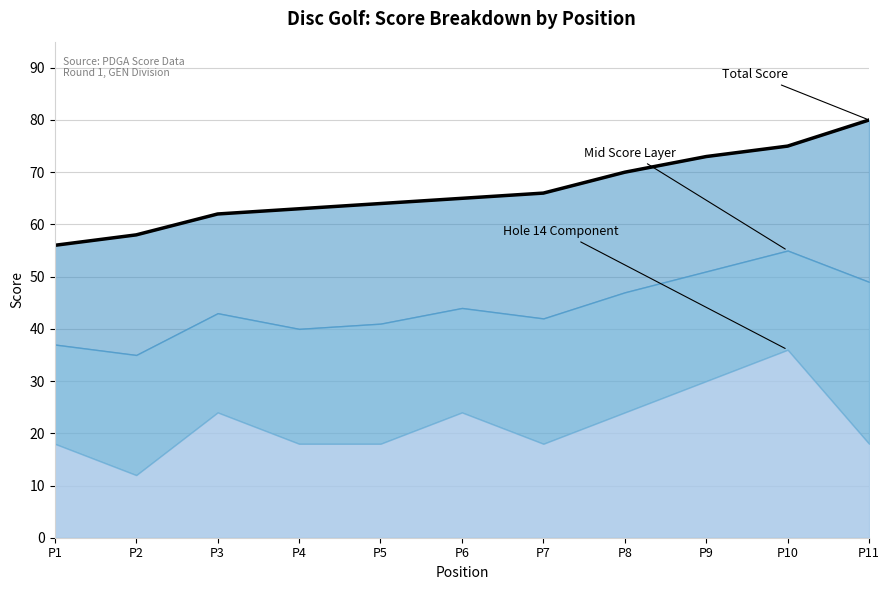

What value does the data have at P1?

56